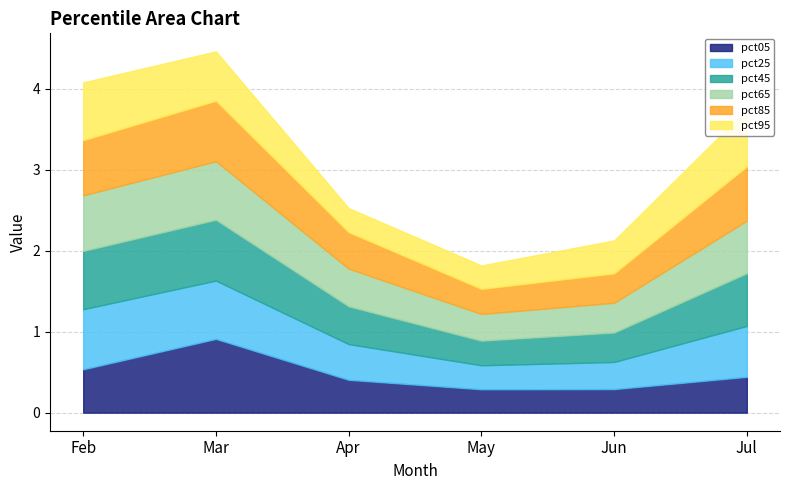

How many distinct data groups are displayed?

6